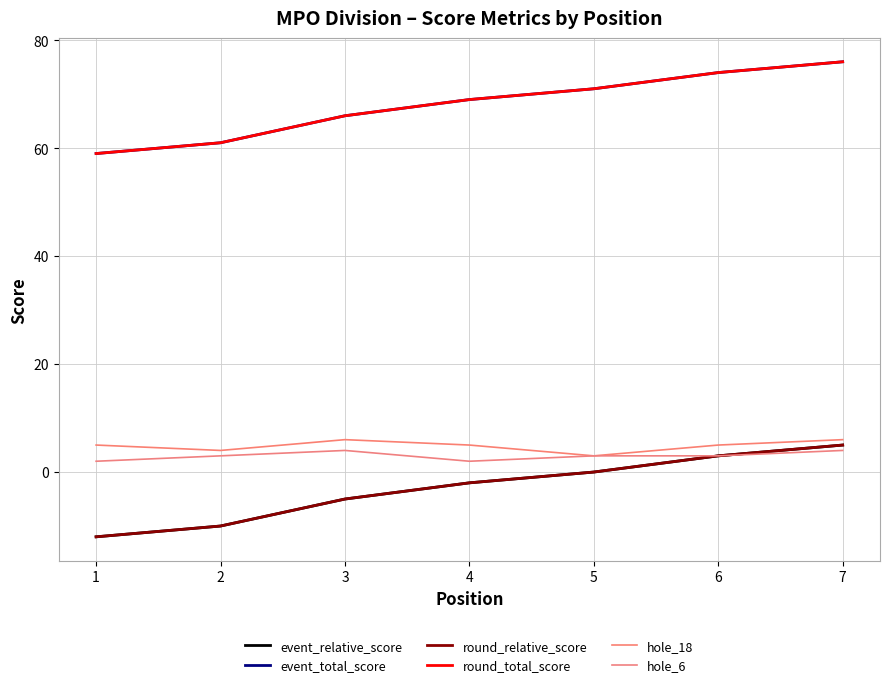

At which label does round_total_score reach its peak?

7